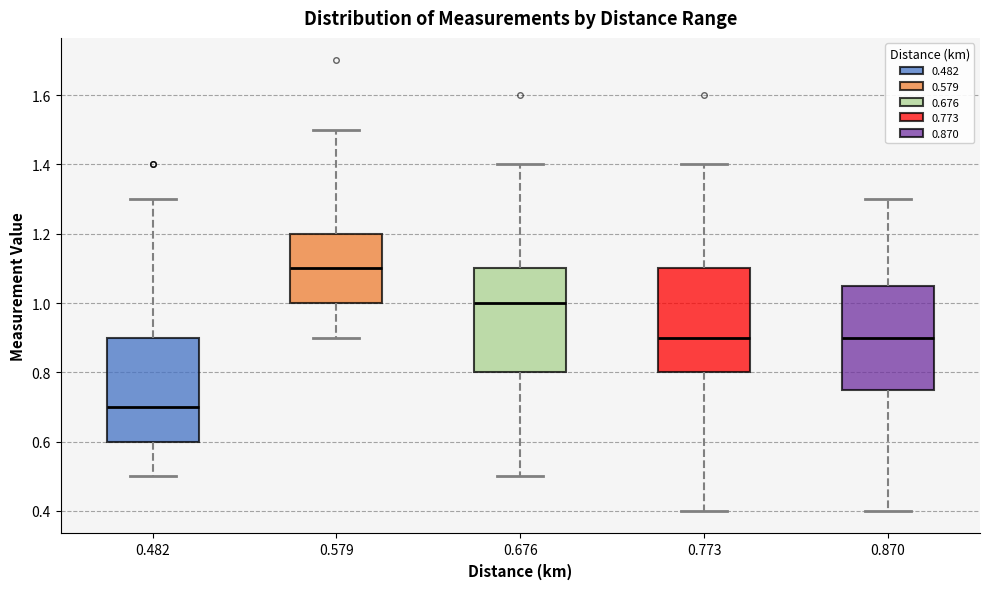

Reading left to right, transcribe this box plot: for each box, give where its median line is, the range the box spans, and where its two whiskers end, as read against the y-axis. The values are not printed on the chart, so give them approximately, as read against the axis.

0.482: median 0.70, box 0.60 to 0.90, whiskers 0.50 to 1.30
0.579: median 1.10, box 1.00 to 1.20, whiskers 0.90 to 1.50
0.676: median 1.00, box 0.80 to 1.10, whiskers 0.50 to 1.40
0.773: median 0.90, box 0.80 to 1.10, whiskers 0.40 to 1.40
0.870: median 0.90, box 0.76 to 1.06, whiskers 0.40 to 1.30